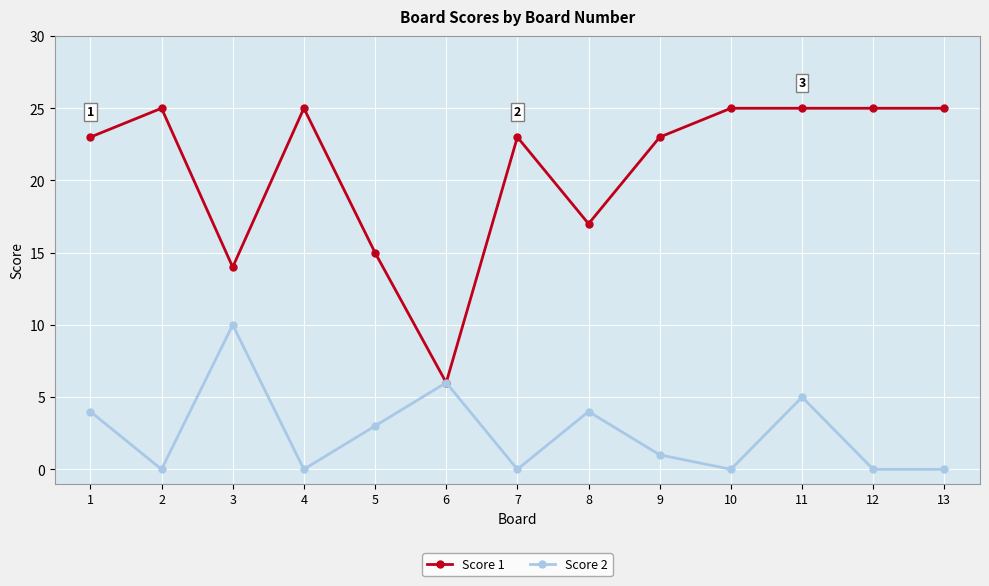

Is it true that Score 1 equals 15 at 2?

False